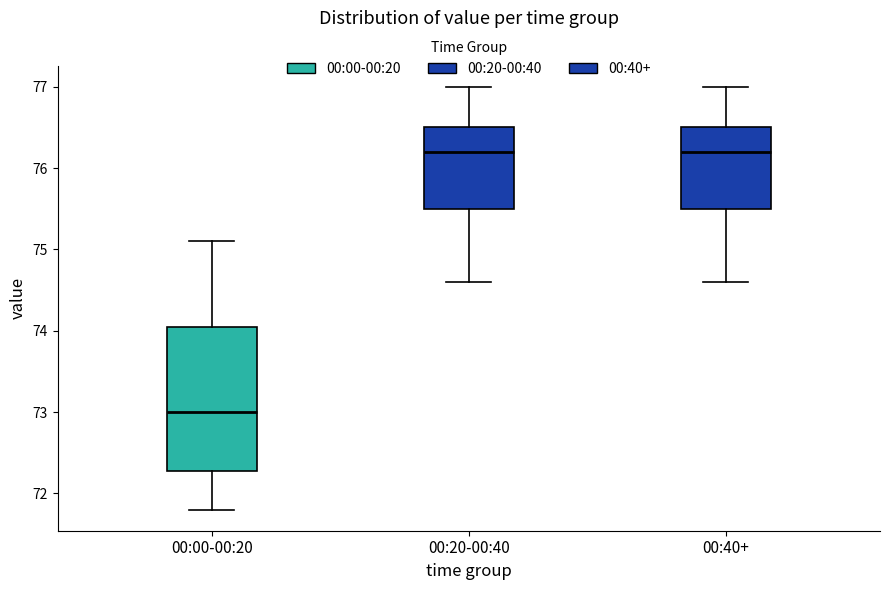

Reading left to right, transcribe this box plot: for each box, give where its median line is, the range the box spans, and where its two whiskers end, as read against the y-axis. The values are not printed on the chart, so give them approximately, as read against the axis.

00:00-00:20: median 73.0, box 72.3 to 74.1, whiskers 71.8 to 75.1
00:20-00:40: median 76.2, box 75.5 to 76.5, whiskers 74.6 to 77.0
00:40+: median 76.2, box 75.5 to 76.5, whiskers 74.6 to 77.0